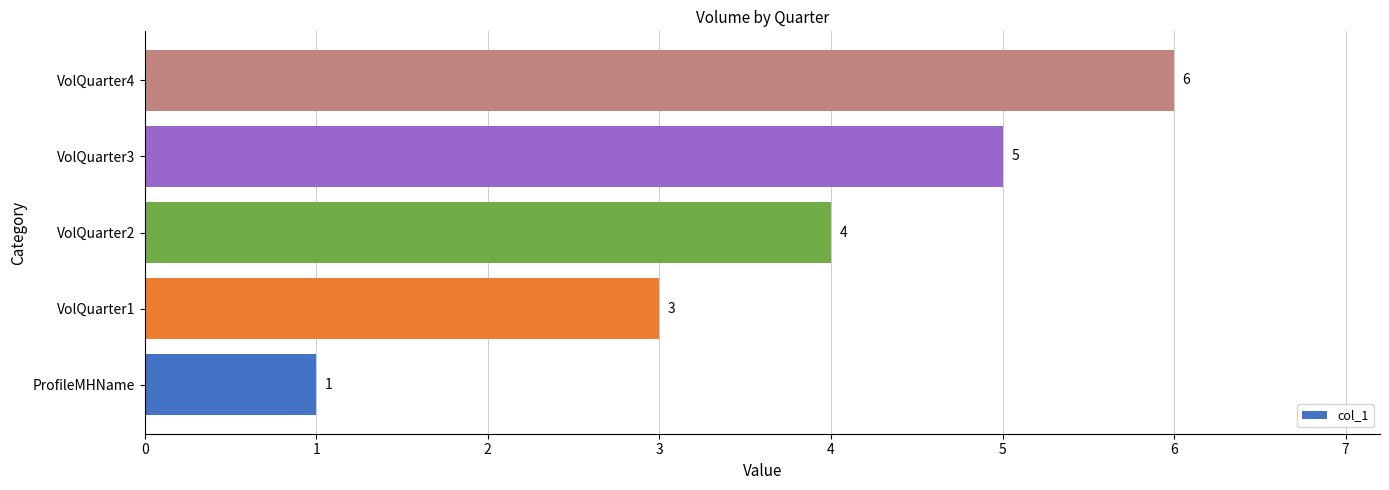

How many bars are there in total?

5